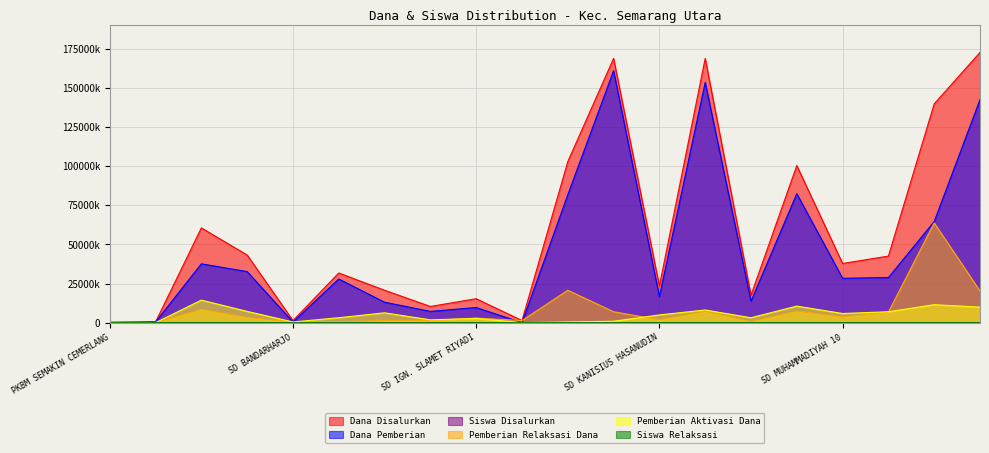

What is the label of the 8th point from the left?

SD BHINNEKA